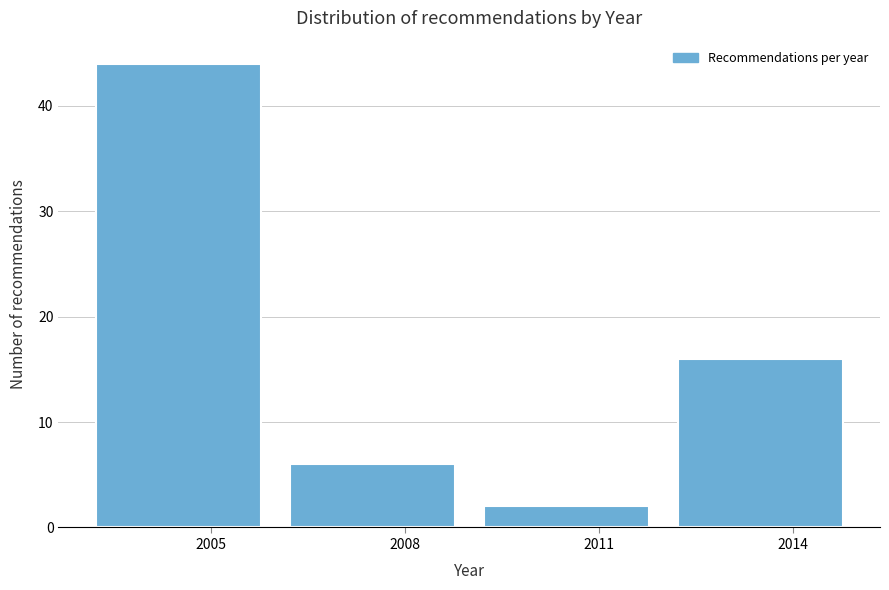

Reading left to right, transcribe this chart: for each bar, give the range it covers on the x-axis and its height. The values are not printed on the chart, so give them approximately, as read against the axis.

2003 to 2006: 44
2006 to 2009: 6
2009 to 2012: 2
2012 to 2015: 16